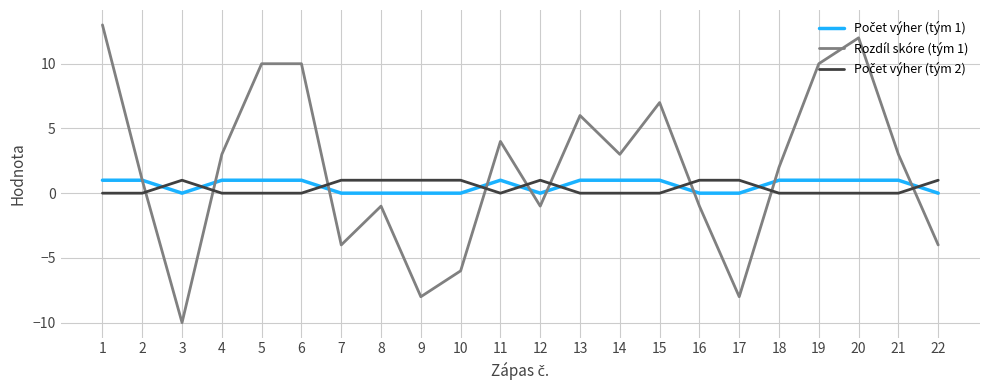

Read the Rozdíl skóre (tým 1) value at 14.

3